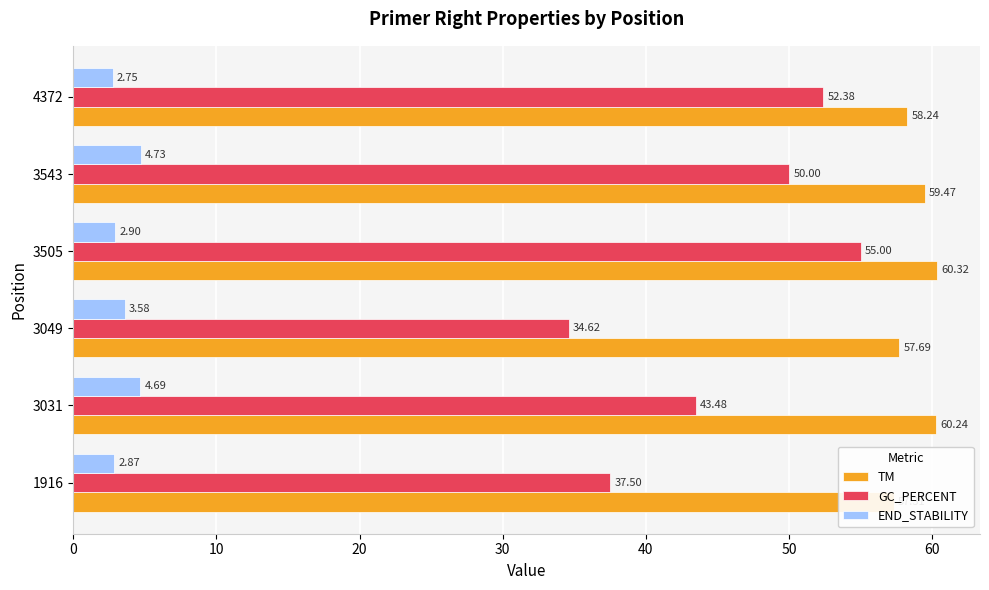

What is the difference between the maximum and second lowest values in the GC_PERCENT series?

17.5